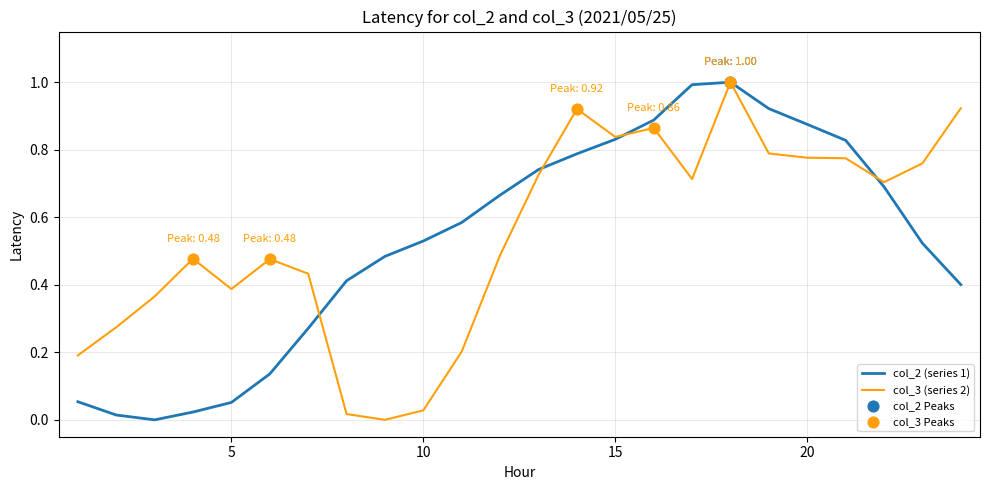

What is the maximum value for col_3 (series 2)?

1.0